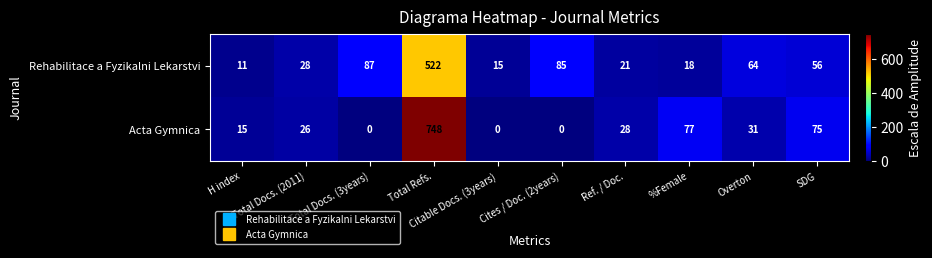

What is the difference between the second highest and minimum values in the Rehabilitace a Fyzikalni Lekarstvi series?

76